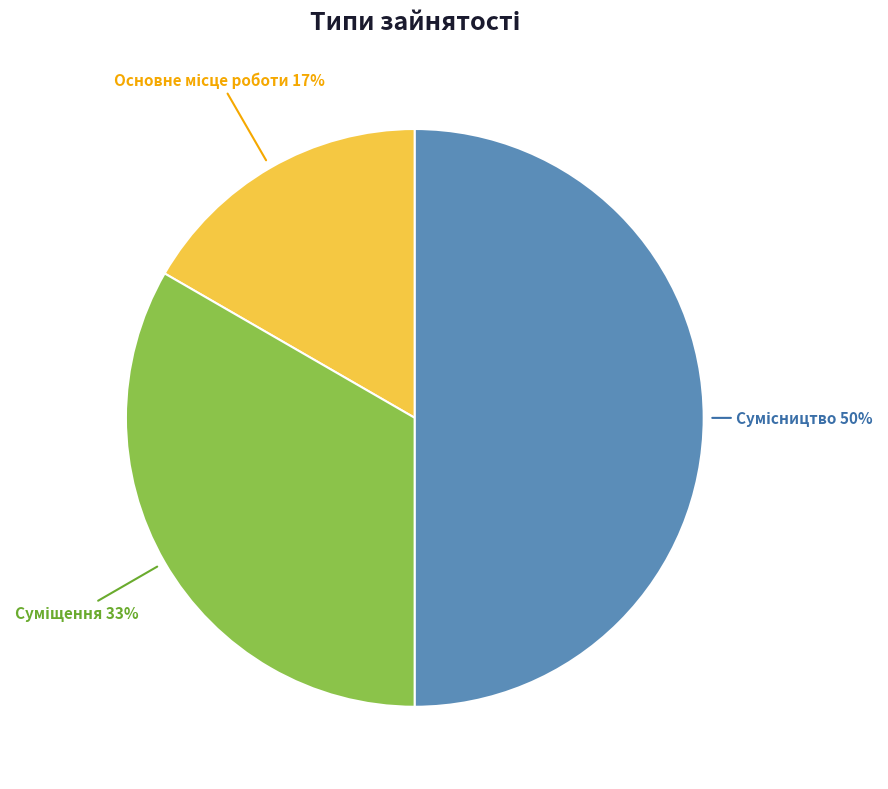

To the nearest percent, what is the average slice percentage?

33%